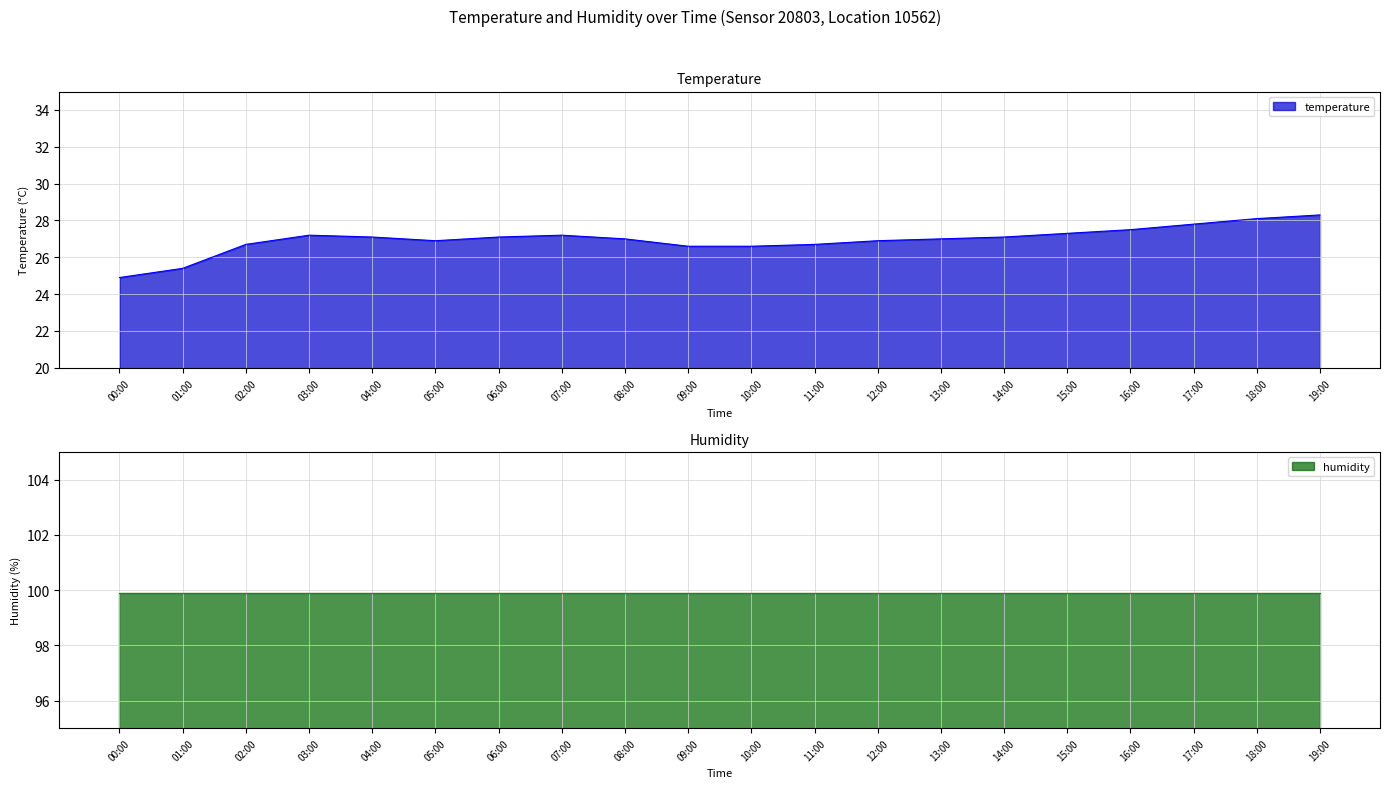

What position from the left is 07:00?

8